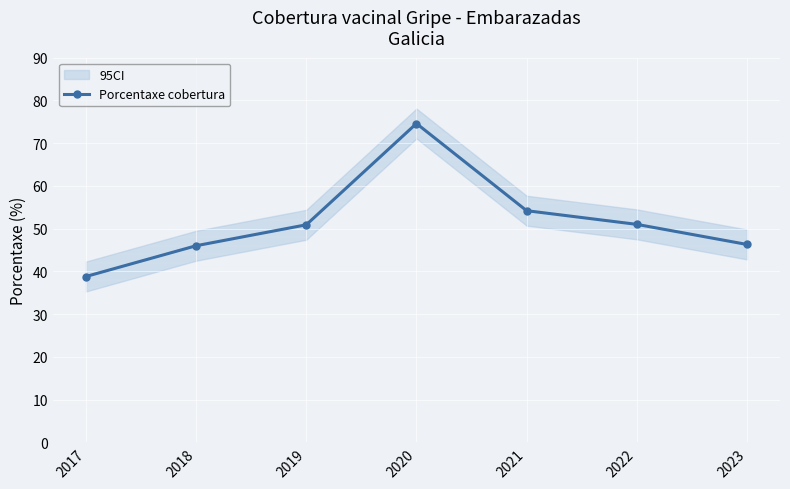

At which category does the chart reach its peak across all series?

2020